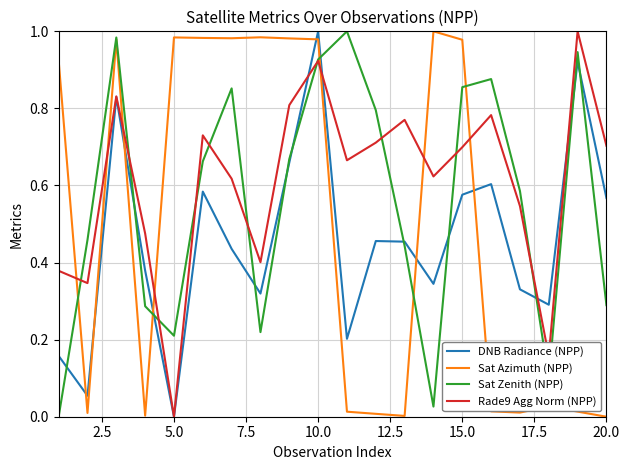

In Sat Azimuth (NPP), how many points are lower than both neighbors (excluding endpoints)?

5